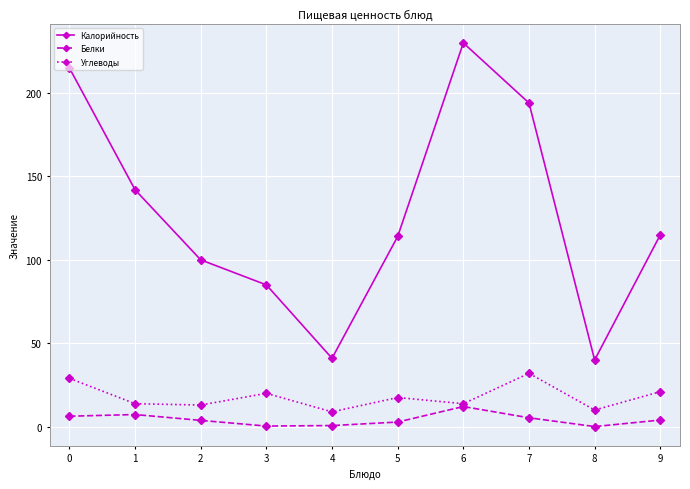

At which label does Белки reach its peak?

6